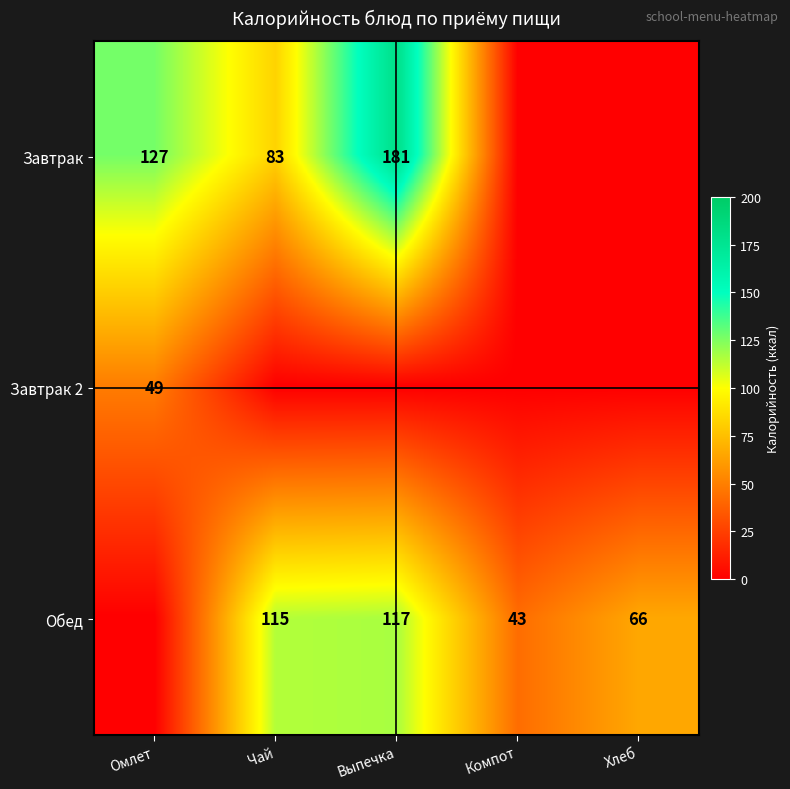

Between Компот and Омлет, which is larger?

Омлет